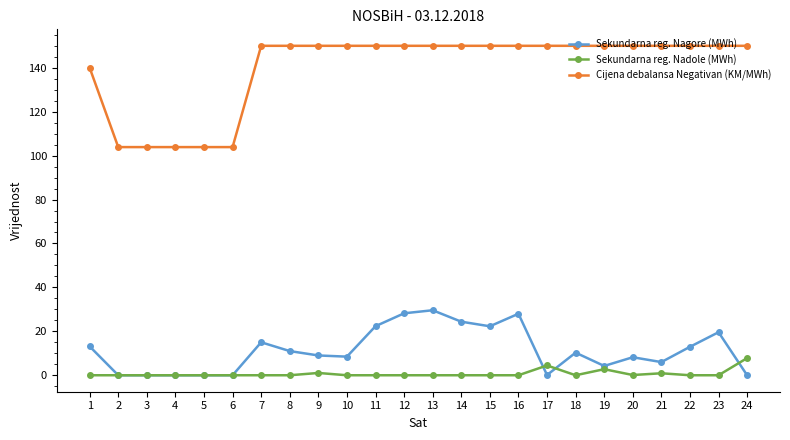

What is the spread (max minus min) of values at 22?

150.0